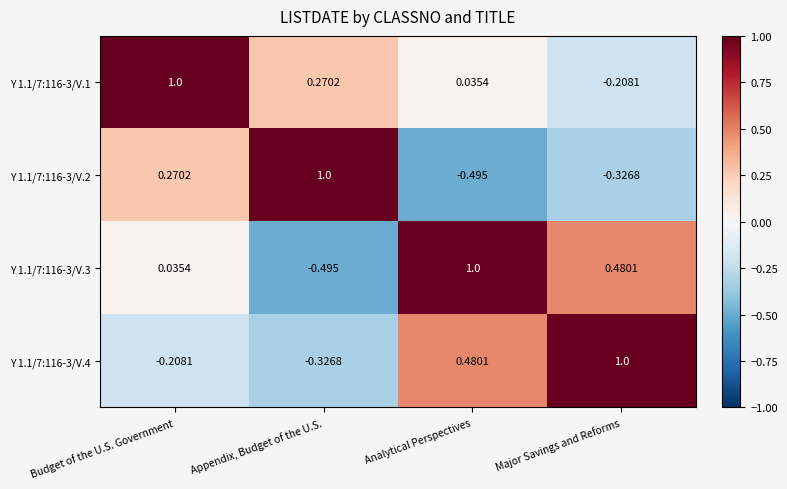

What is the maximum value shown in the chart?

1.0